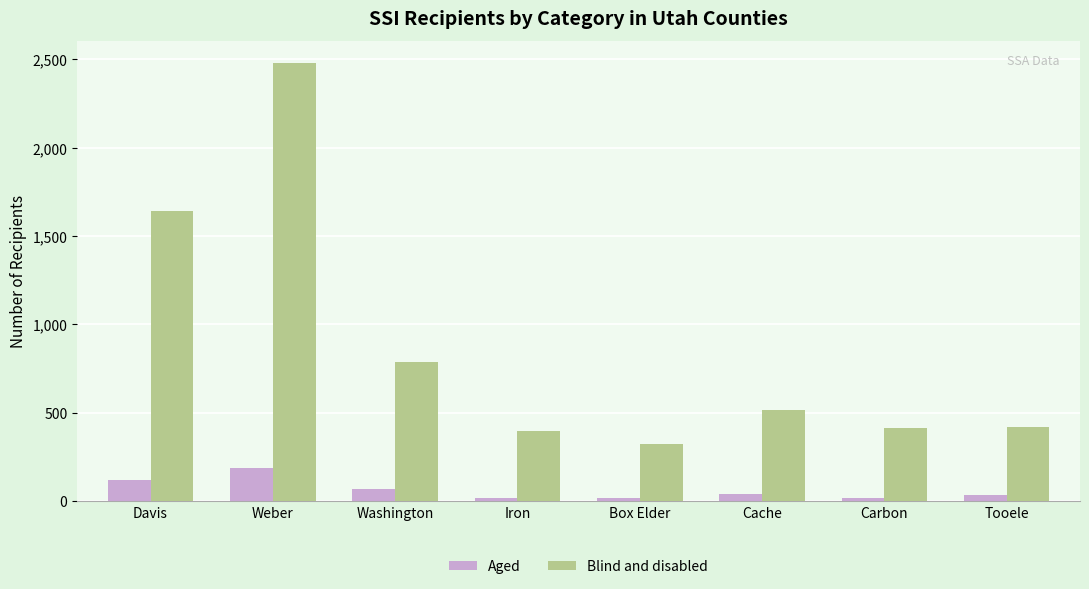

How many series are shown in this chart?

2